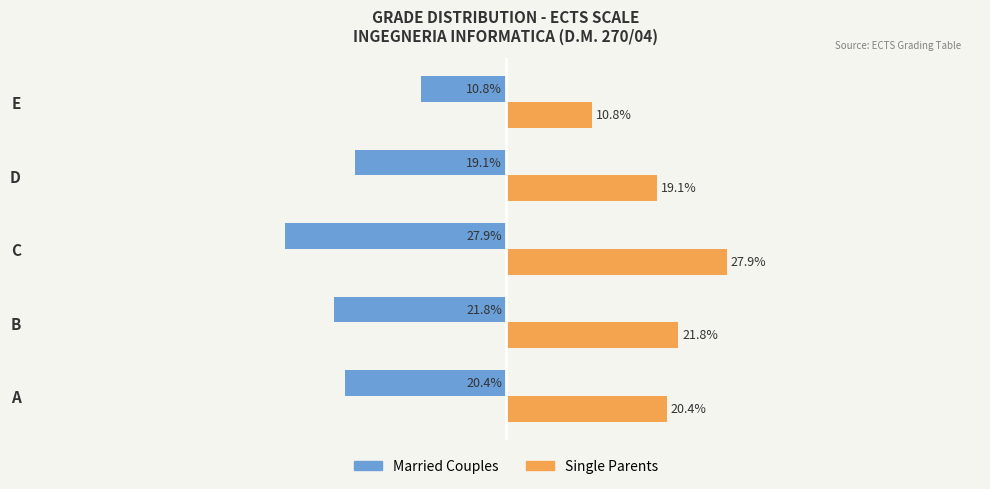

List the series in order of their overall mean, highest first.

Single Parents, Married Couples